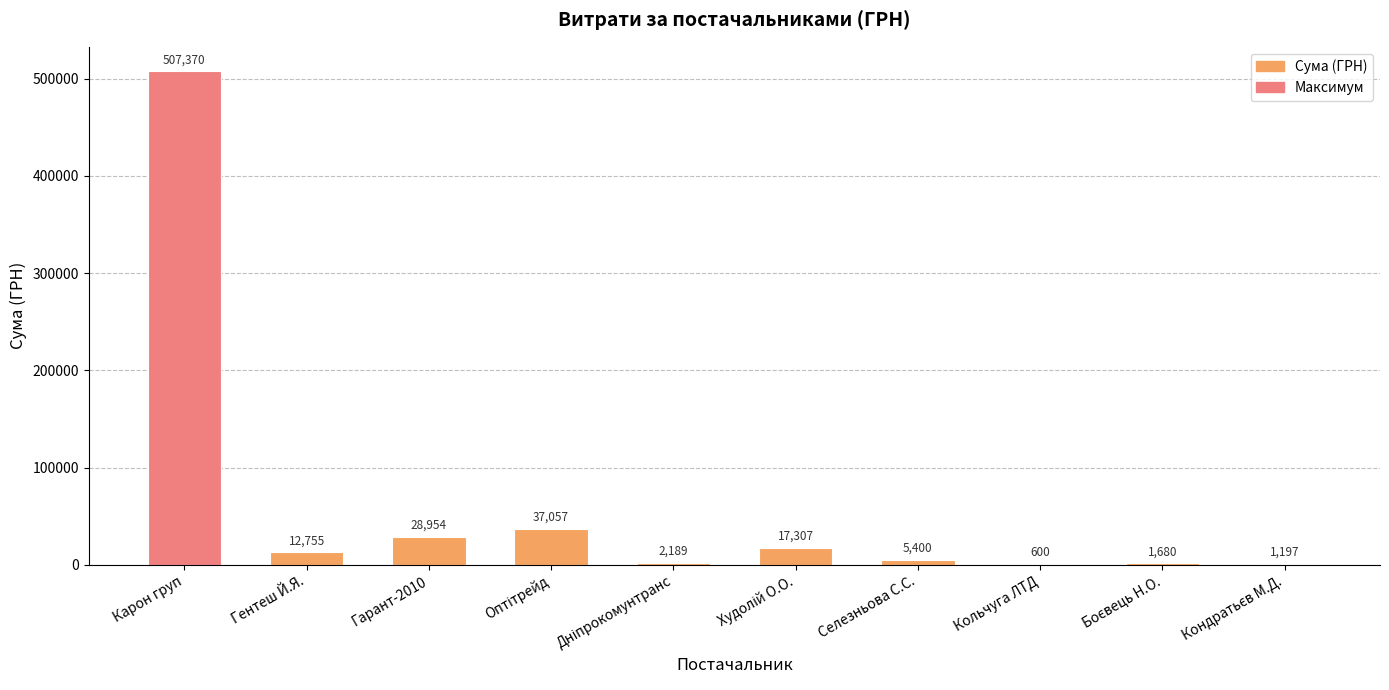

What is the greatest value displayed?

507370.3